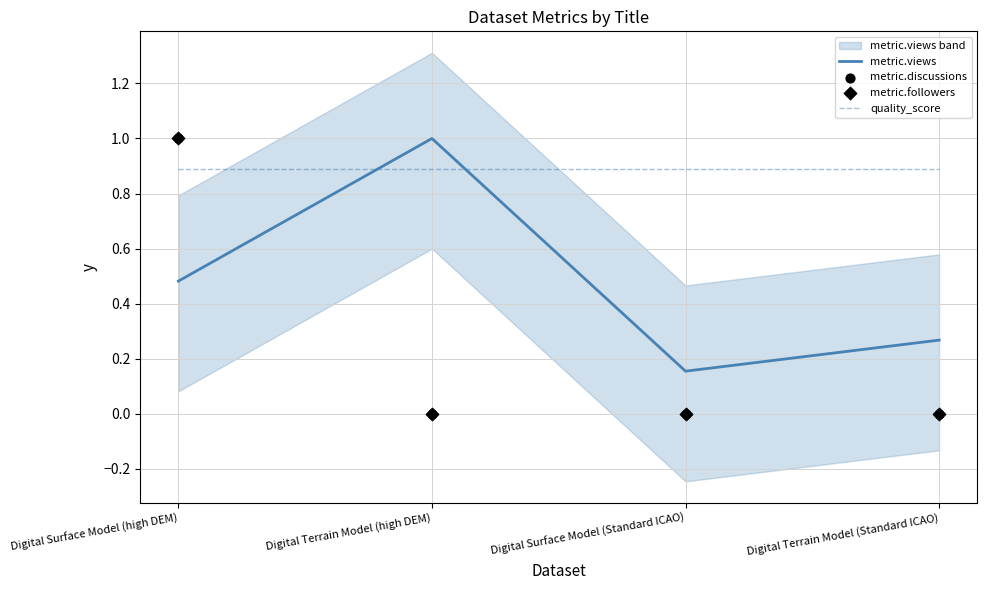

Which series contains the highest Y value?

metric.views